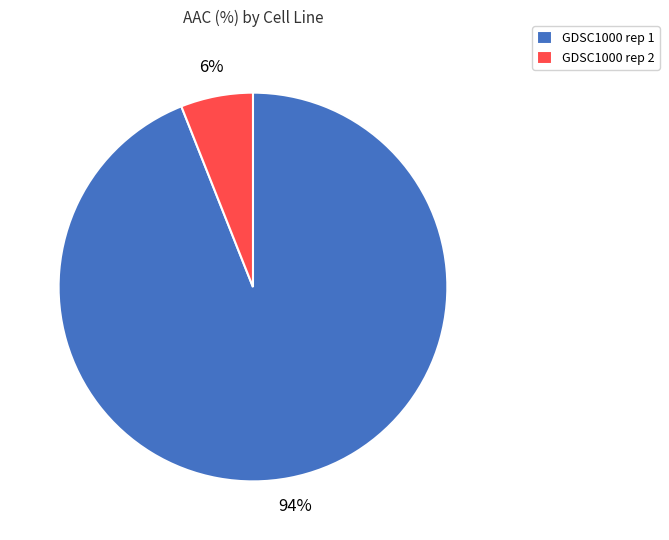

Rank the categories by value from lowest to highest.

GDSC1000 rep 2, GDSC1000 rep 1